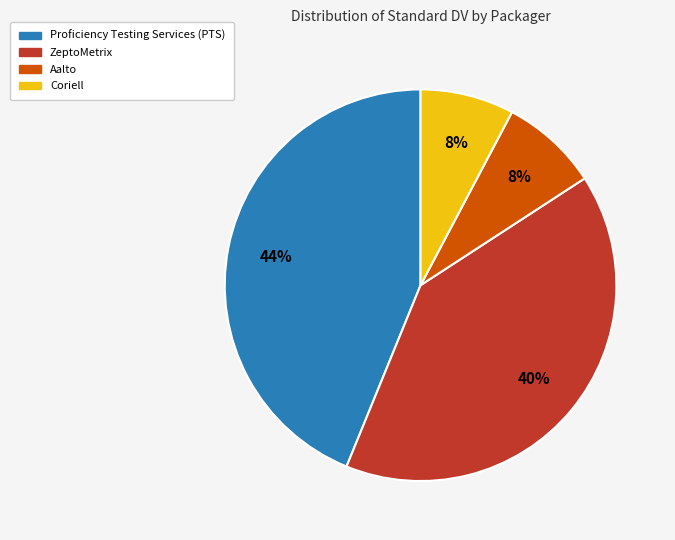

How many segments does this pie chart have?

4